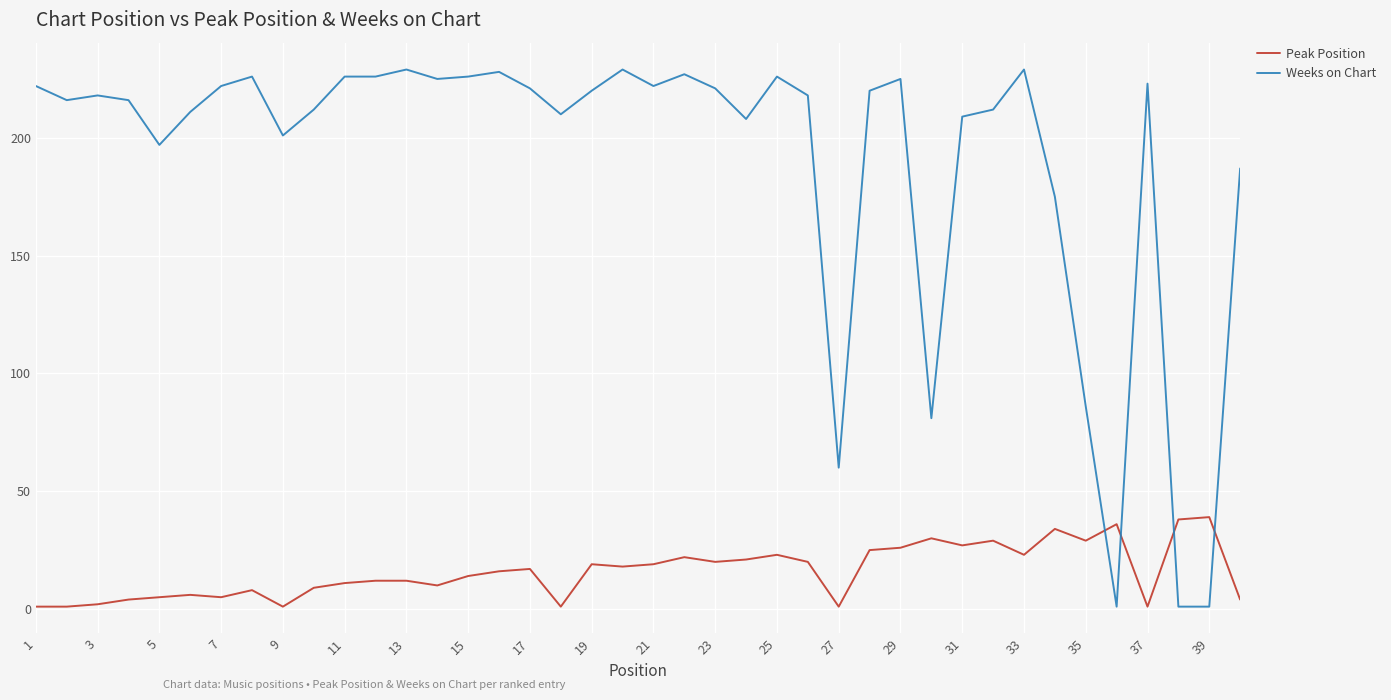

How many intersections are there between Weeks on Chart and Peak Position?

4